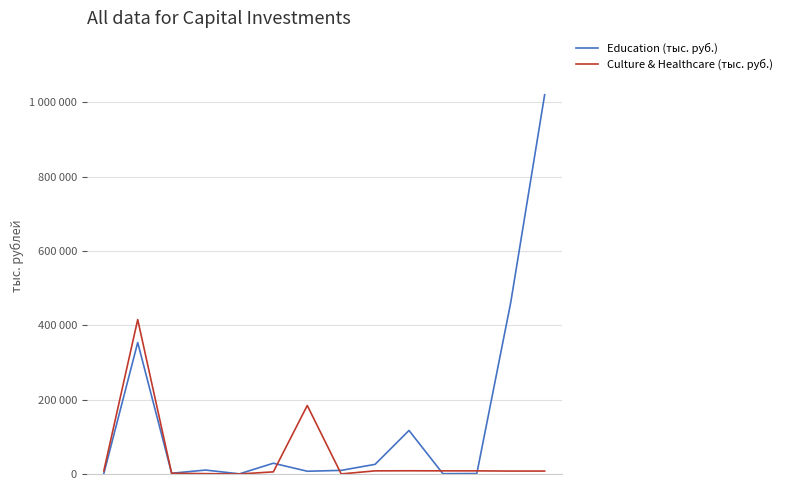

Is this an area chart (filled region under the line)?

No